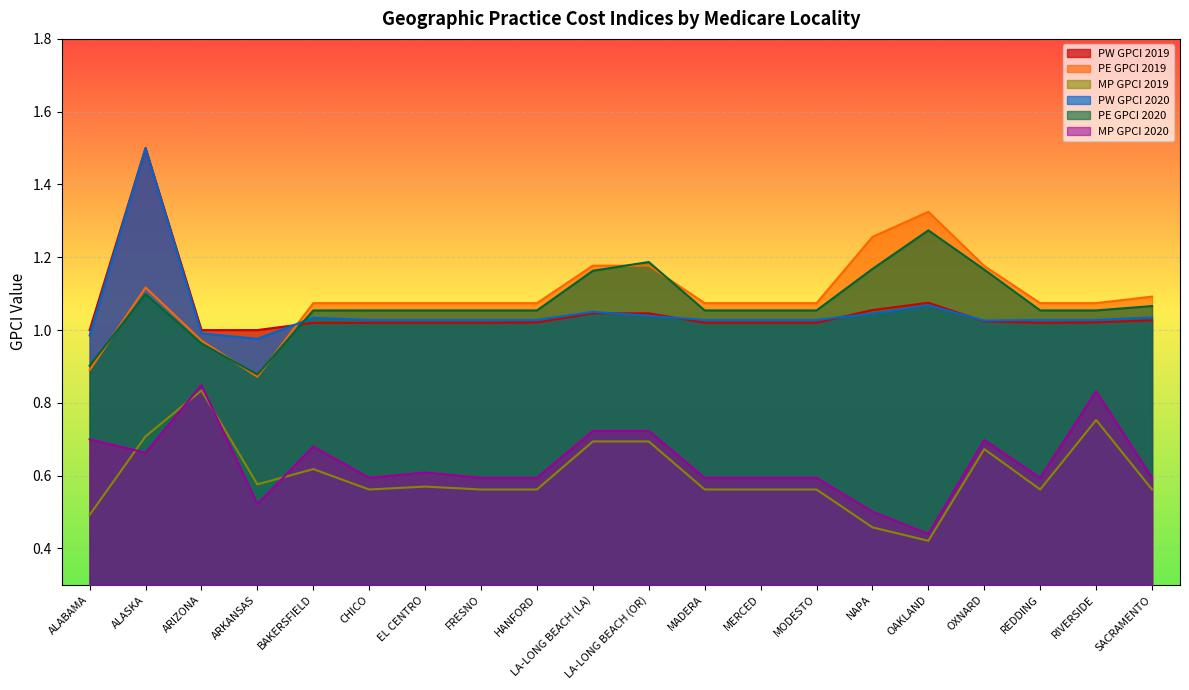

What is the difference between the maximum and minimum values in the PE GPCI 2020 series?

0.4